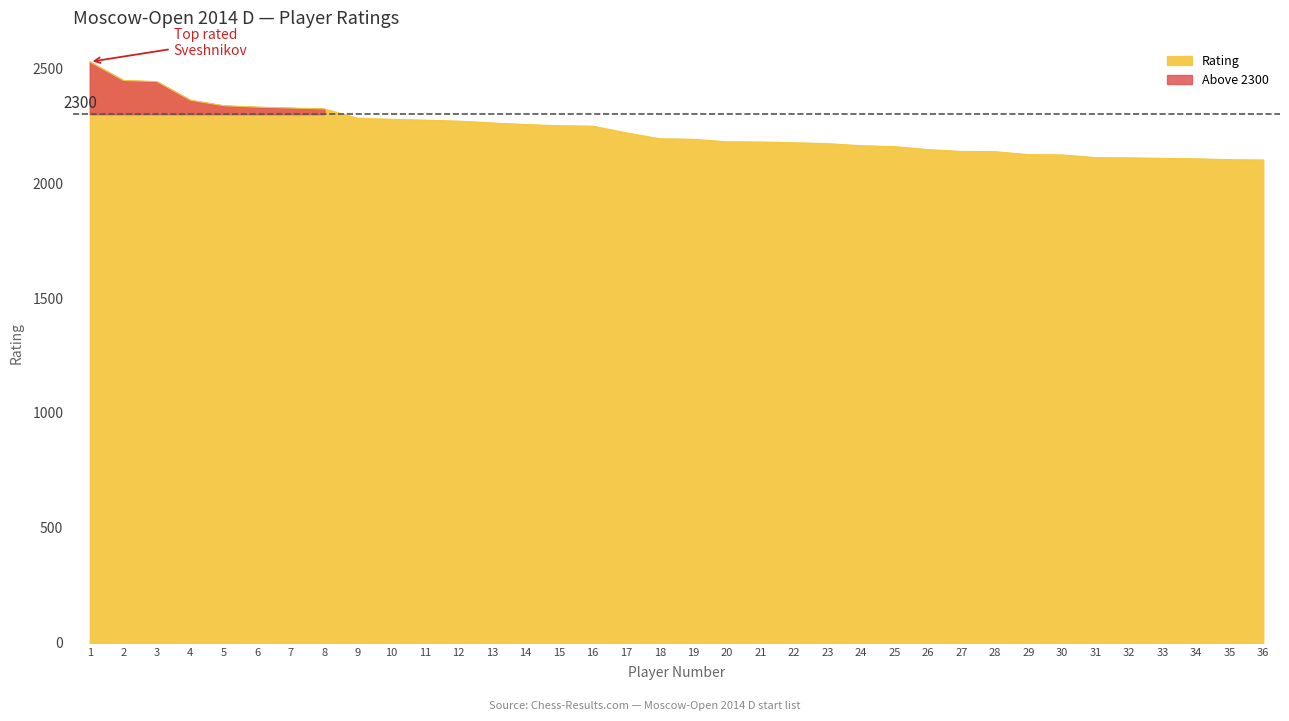

Reading right to left, what are all the values shown in this chart?

2101	2102	2106	2108	2110	2111	2123	2124	2137	2138	2146	2159	2163	2172	2176	2179	2180	2191	2193	2219	2248	2250	2255	2262	2270	2274	2278	2282	2323	2327	2331	2337	2361	2442	2447	2528